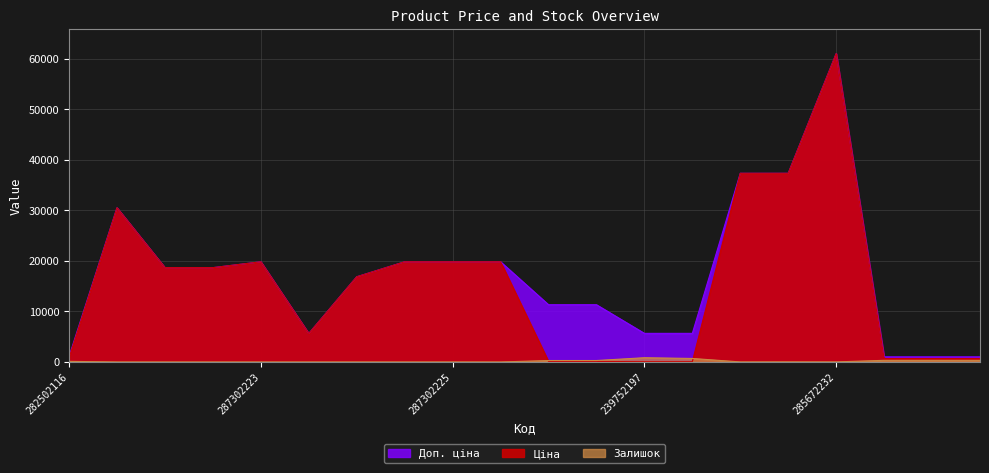

List the labels in order of Доп. ціна value, largest first.

285672232, 285652233, 285652231, 287712232, 287302223, 287302226, 287302225, 287302224, 287692233, 287692231, 287292222, 239792197, 239792196, 239752197, 239752196, 10832185, 282502116, 259552213, 259552212, 259552189